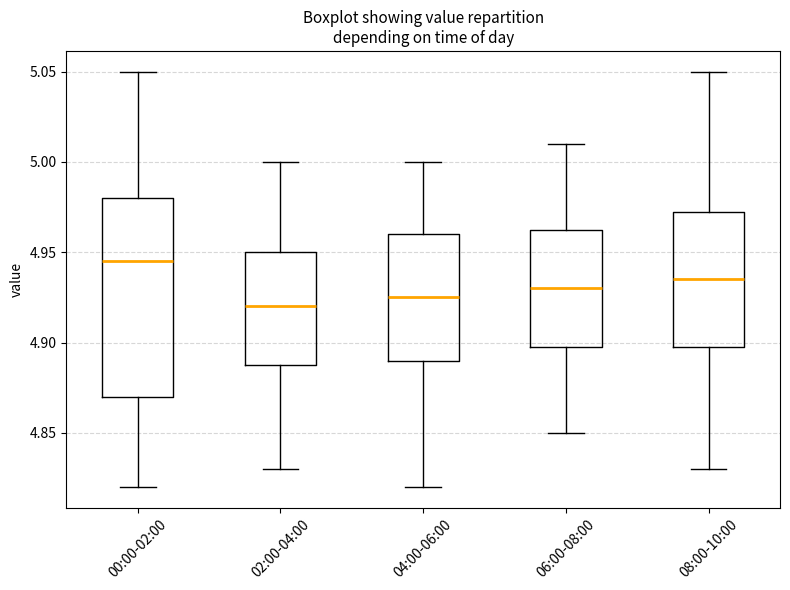

Where does the lower whisker of the box for 02:00-04:00 end on the y-axis? The values are not printed on the chart, so give them approximately, as read against the axis.

4.830